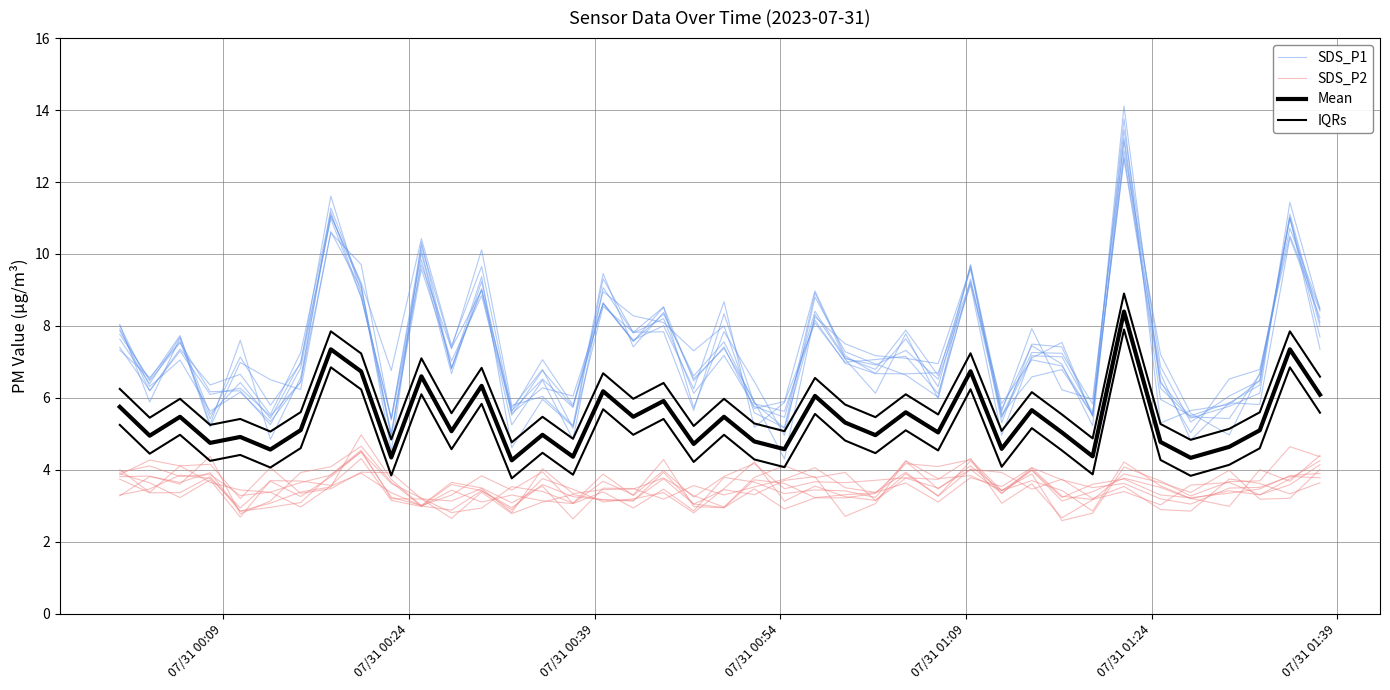

The value of SDS_P2 at 07/31 01:39 is 3.9. True or false?

True